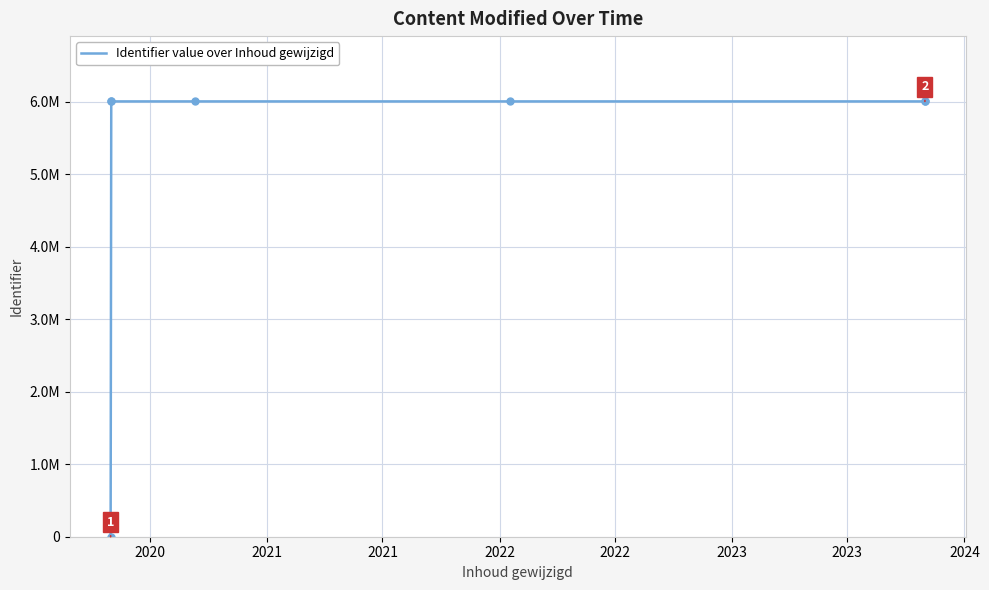

What is the approximate value at 2022, to the nearest 50?

6003450